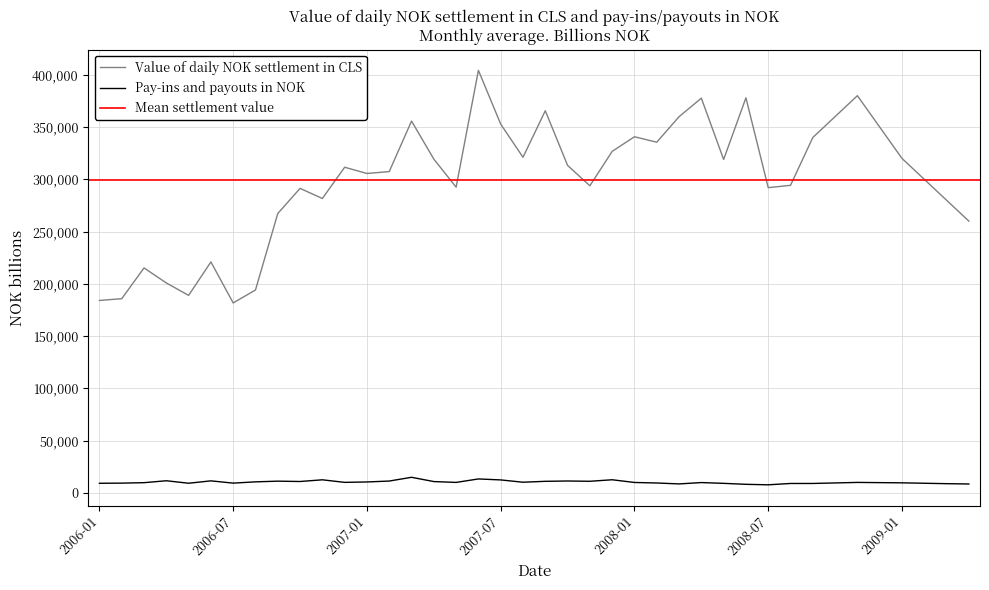

Reading left to right, extract all data points from this chart.

Value of daily NOK settlement in CLS: 2006-01=184092	2006-02=185782	2006-03=215221	2006-04=200843	2006-05=188960	2006-06=220947	2006-07=181721	2006-08=194126	2006-09=267277	2006-10=291311	2006-11=281653	2006-12=311553	2007-01=305586	2007-02=307402	2007-03=355728	2007-04=319317	2007-05=292472	2007-06=404266	2007-07=352795	2007-08=321075	2007-09=365622	2007-10=313296	2007-11=293833	2007-12=326731	2008-01=340707	2008-02=335510	2008-03=359902	2008-04=377639	2008-05=318996	2008-06=377977	2008-07=292011	2008-08=294247	2008-09=340000	2008-10=360000	2008-11=380000	2008-12=350000	2009-01=320000	2009-02=300000	2009-03=280000	2009-04=260000
Pay-ins and payouts in NOK: 2006-01=9175	2006-02=9317	2006-03=9754	2006-04=11590	2006-05=9220	2006-06=11487	2006-07=9327	2006-08=10538	2006-09=11207	2006-10=10880	2006-11=12494	2006-12=10050	2007-01=10437	2007-02=11312	2007-03=14903	2007-04=10818	2007-05=10003	2007-06=13323	2007-07=12388	2007-08=10183	2007-09=11051	2007-10=11359	2007-11=11083	2007-12=12539	2008-01=9953	2008-02=9450	2008-03=8562	2008-04=9858	2008-05=9104	2008-06=8183	2008-07=7715	2008-08=8984	2008-09=9000	2008-10=9500	2008-11=10000	2008-12=9800	2009-01=9600	2009-02=9200	2009-03=8800	2009-04=8500